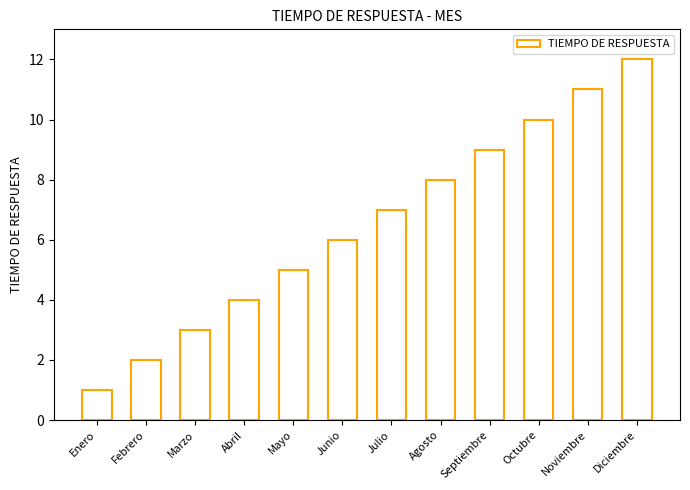

Rank the categories by value from highest to lowest.

Diciembre, Noviembre, Octubre, Septiembre, Agosto, Julio, Junio, Mayo, Abril, Marzo, Febrero, Enero